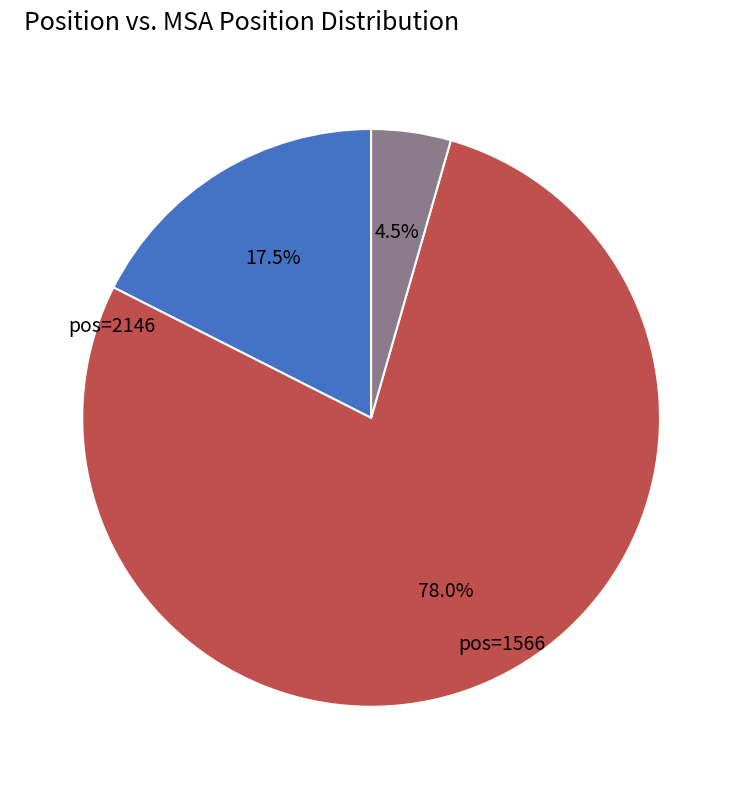

Does any single category account for the majority?

Yes